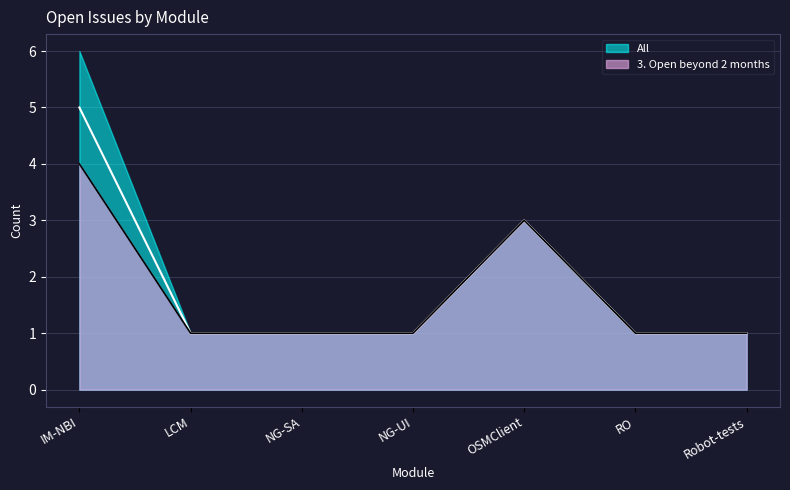

What is the difference between the maximum and minimum values in the 3. Open beyond 2 months series?

3